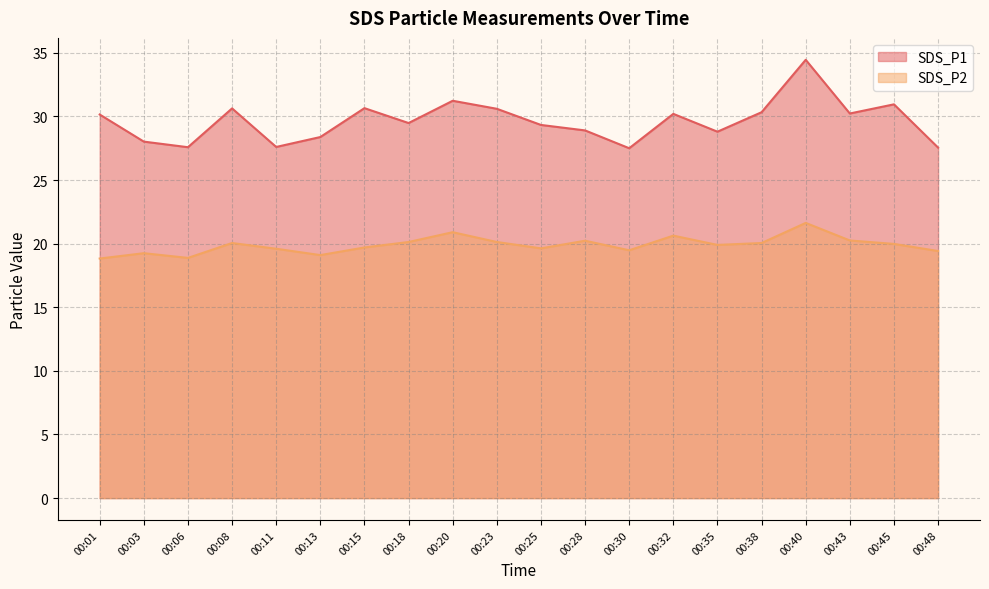

What is the sum of all SDS_P2 values?

397.8